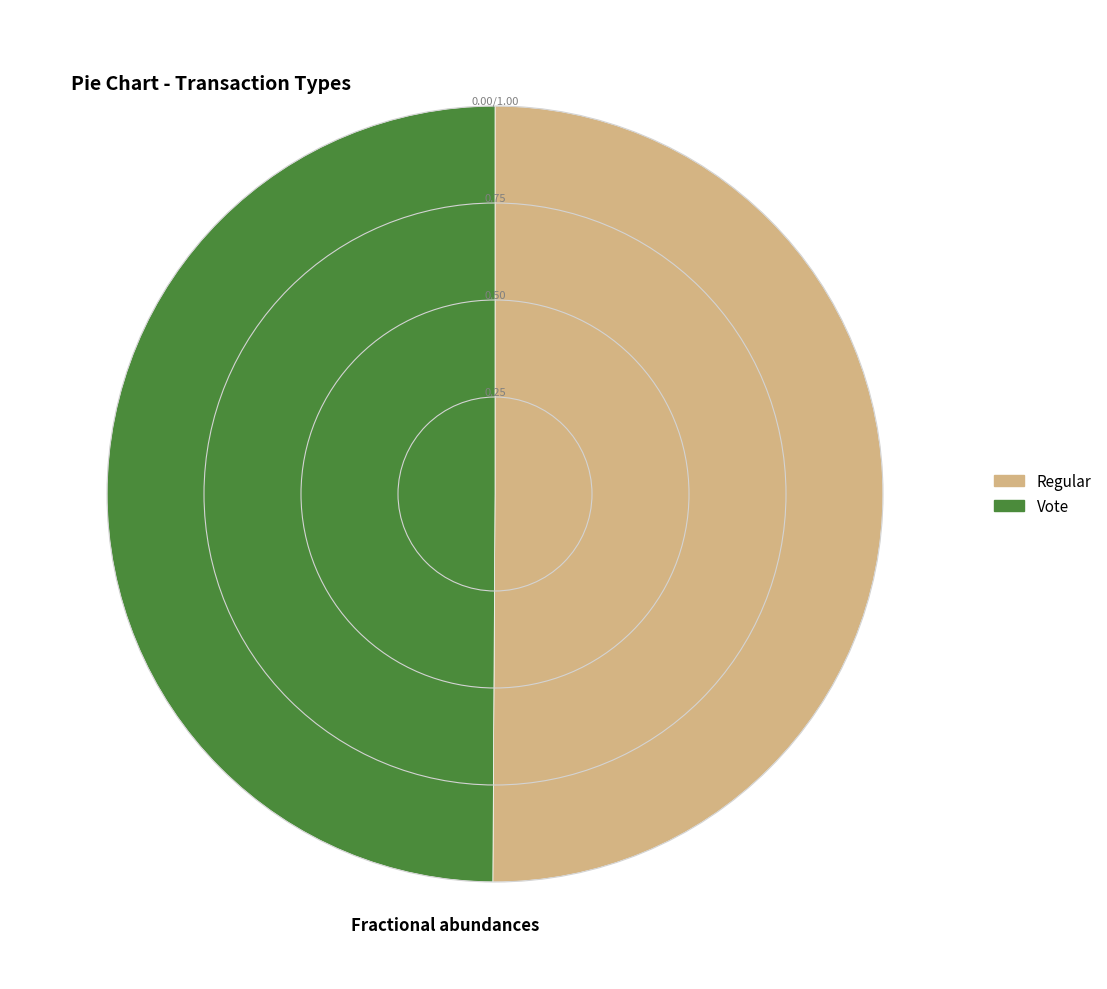

What is the ratio of the value at Vote to the value at Regular?

1.0